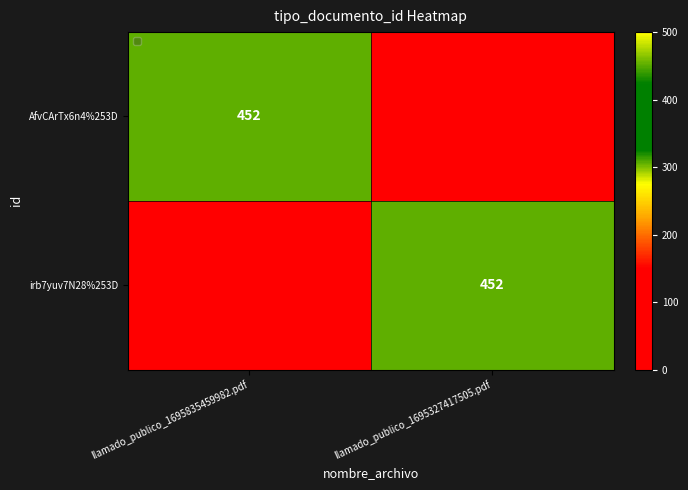

Is it true that AfvCArTx6n4%253D equals 601 at llamado_publico_1695835459982.pdf?

False